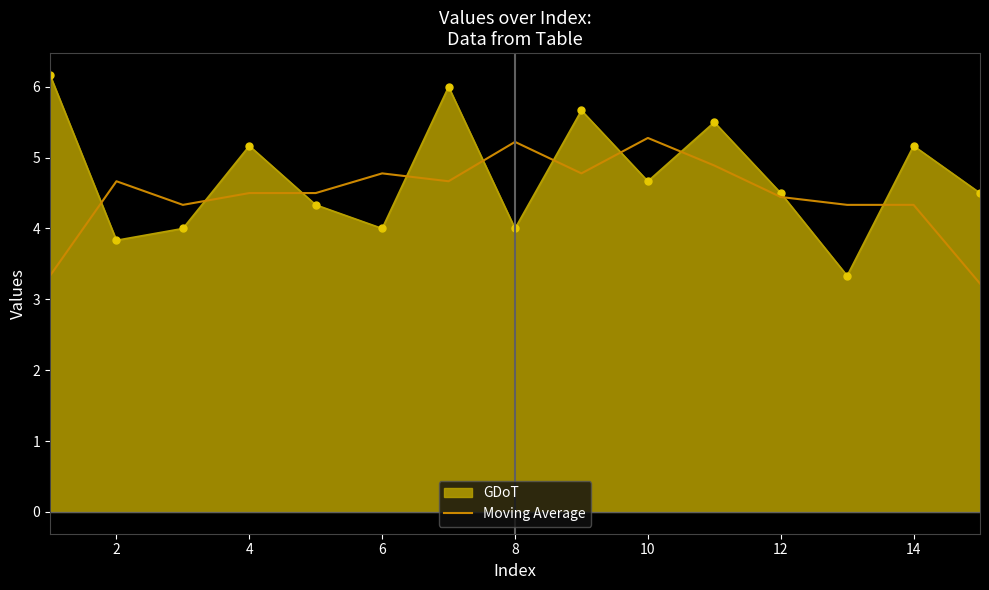

What is the smallest value displayed?

3.2